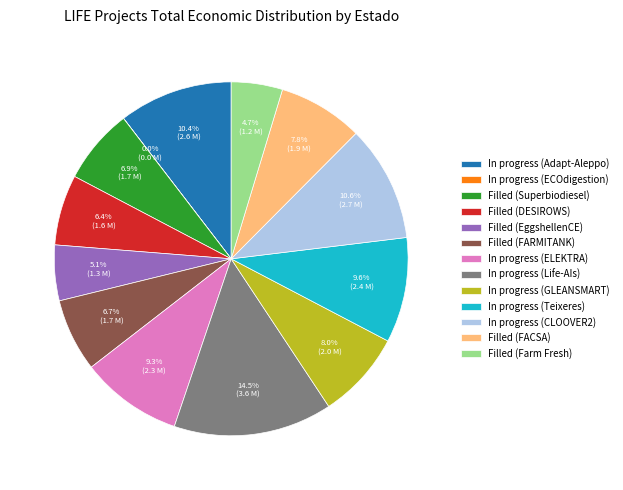

The Filled (FARMITANK) slice represents 1% of the pie. True or false?

False